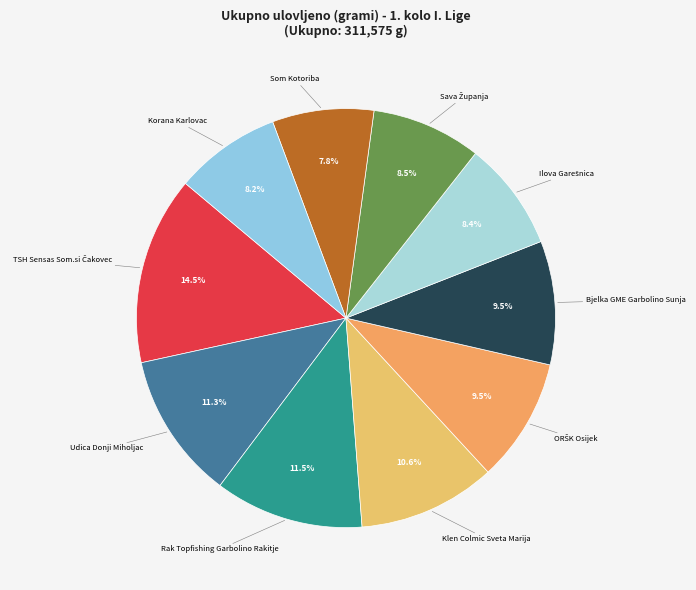

Does Bjelka GME Garbolino Sunja account for over 50% of the chart?

No